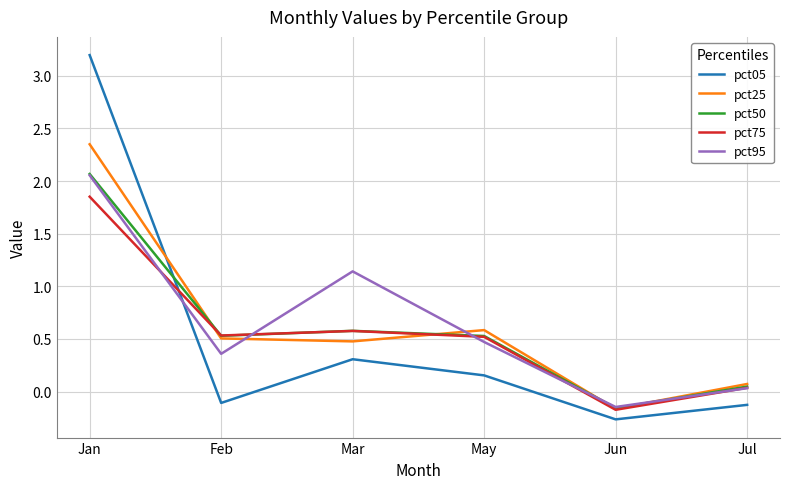

How many lines are shown in the chart?

5